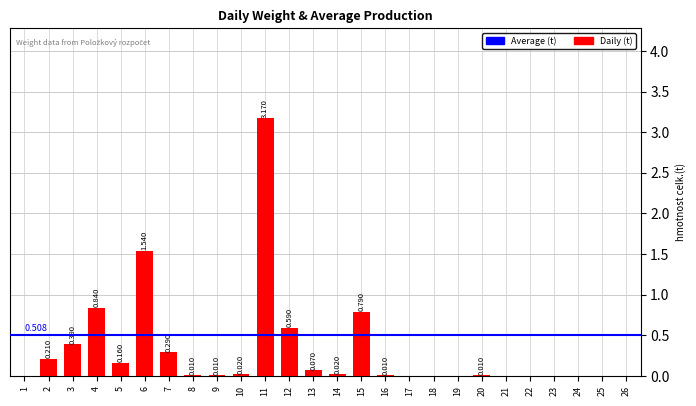

Reading left to right, transcribe all the data shown in this chart.

1=0.0	2=0.2	3=0.4	4=0.8	5=0.2	6=1.5	7=0.3	8=0.0	9=0.0	10=0.0	11=3.2	12=0.6	13=0.1	14=0.0	15=0.8	16=0.0	17=0.0	18=0.0	19=0.0	20=0.0	21=0.0	22=0.0	23=0.0	24=0.0	25=0.0	26=0.0